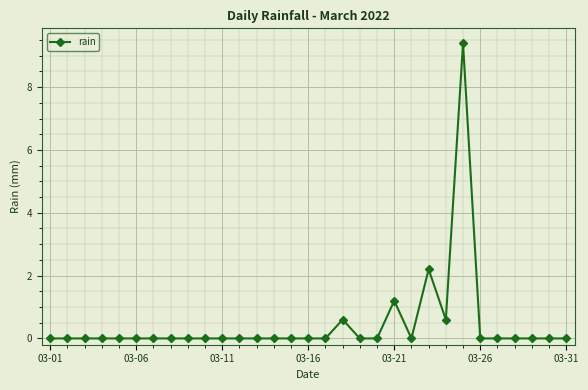

What is the difference between the maximum and minimum values?

9.4